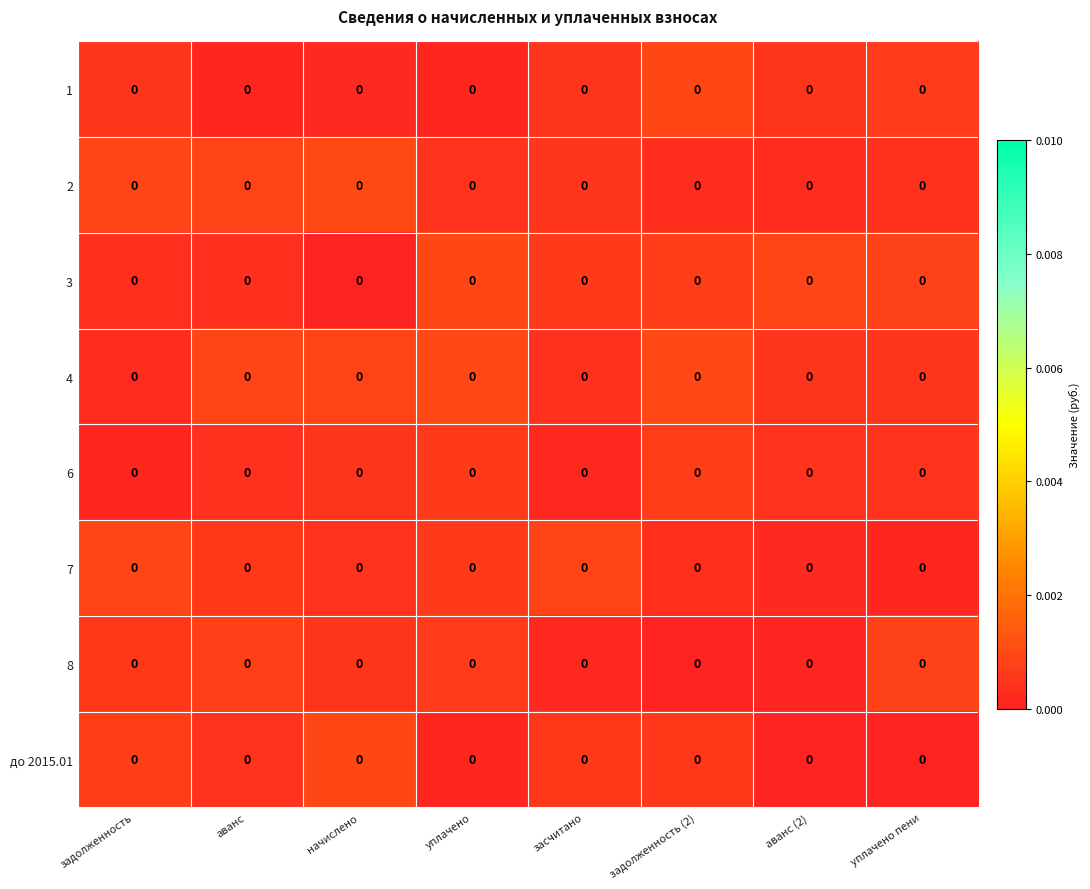

Is it true that row_0 equals 0.0 at засчитано?

True